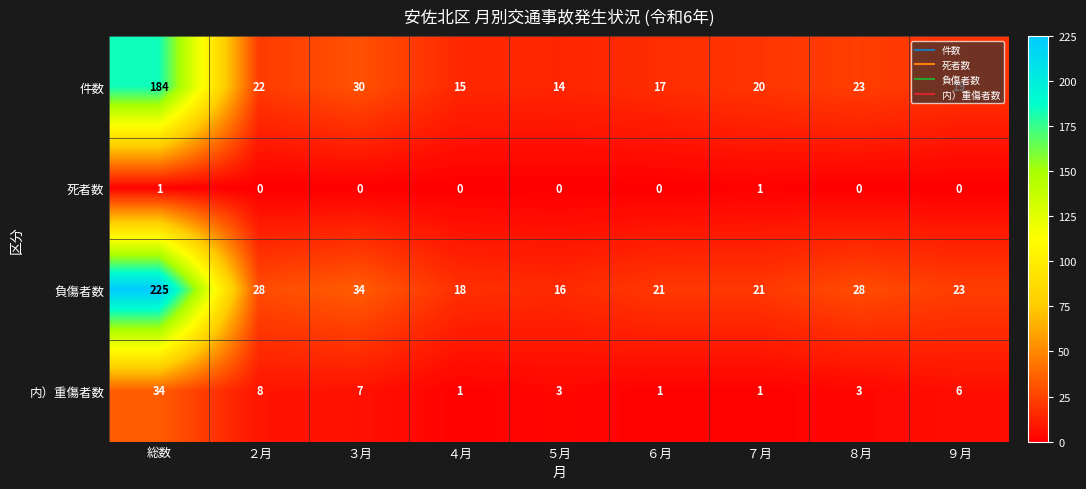

What is the average value of the 件数 series?

38